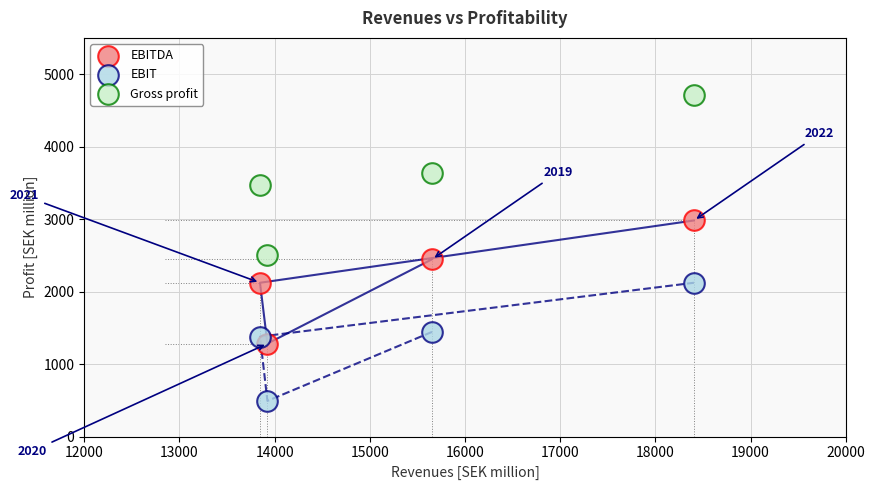

Which series contains the lowest Y value?

EBIT